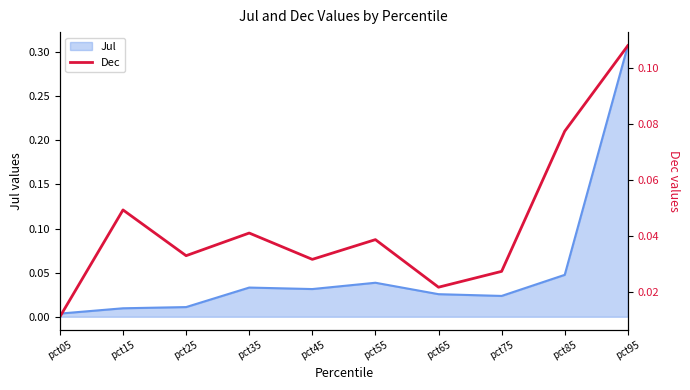

Where is the data nearest to the value 0?

pct05